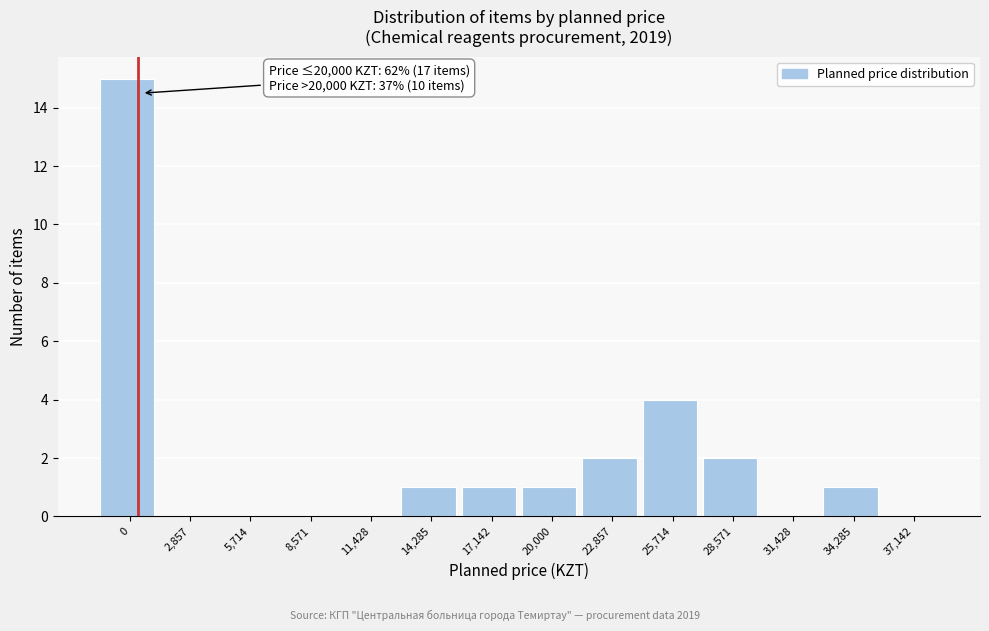

Reading right to left, extract all data points from this chart.

37,142=0	34,285=1	31,428=0	28,571=2	25,714=4	22,857=2	20,000=1	17,142=1	14,285=1	11,428=0	8,571=0	5,714=0	2,857=0	0=15